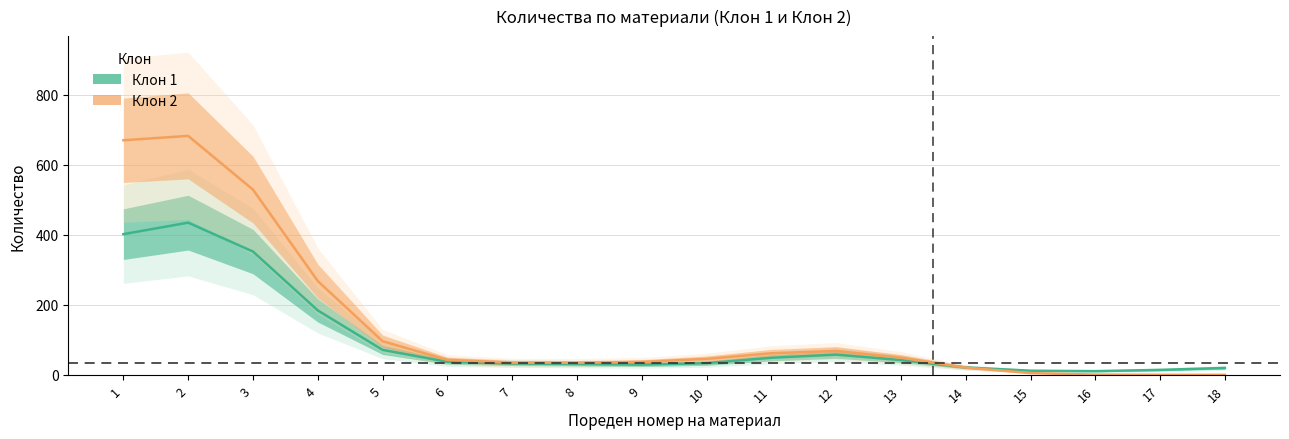

What is the difference between the maximum and minimum values in the Клон 2 series?

682.0